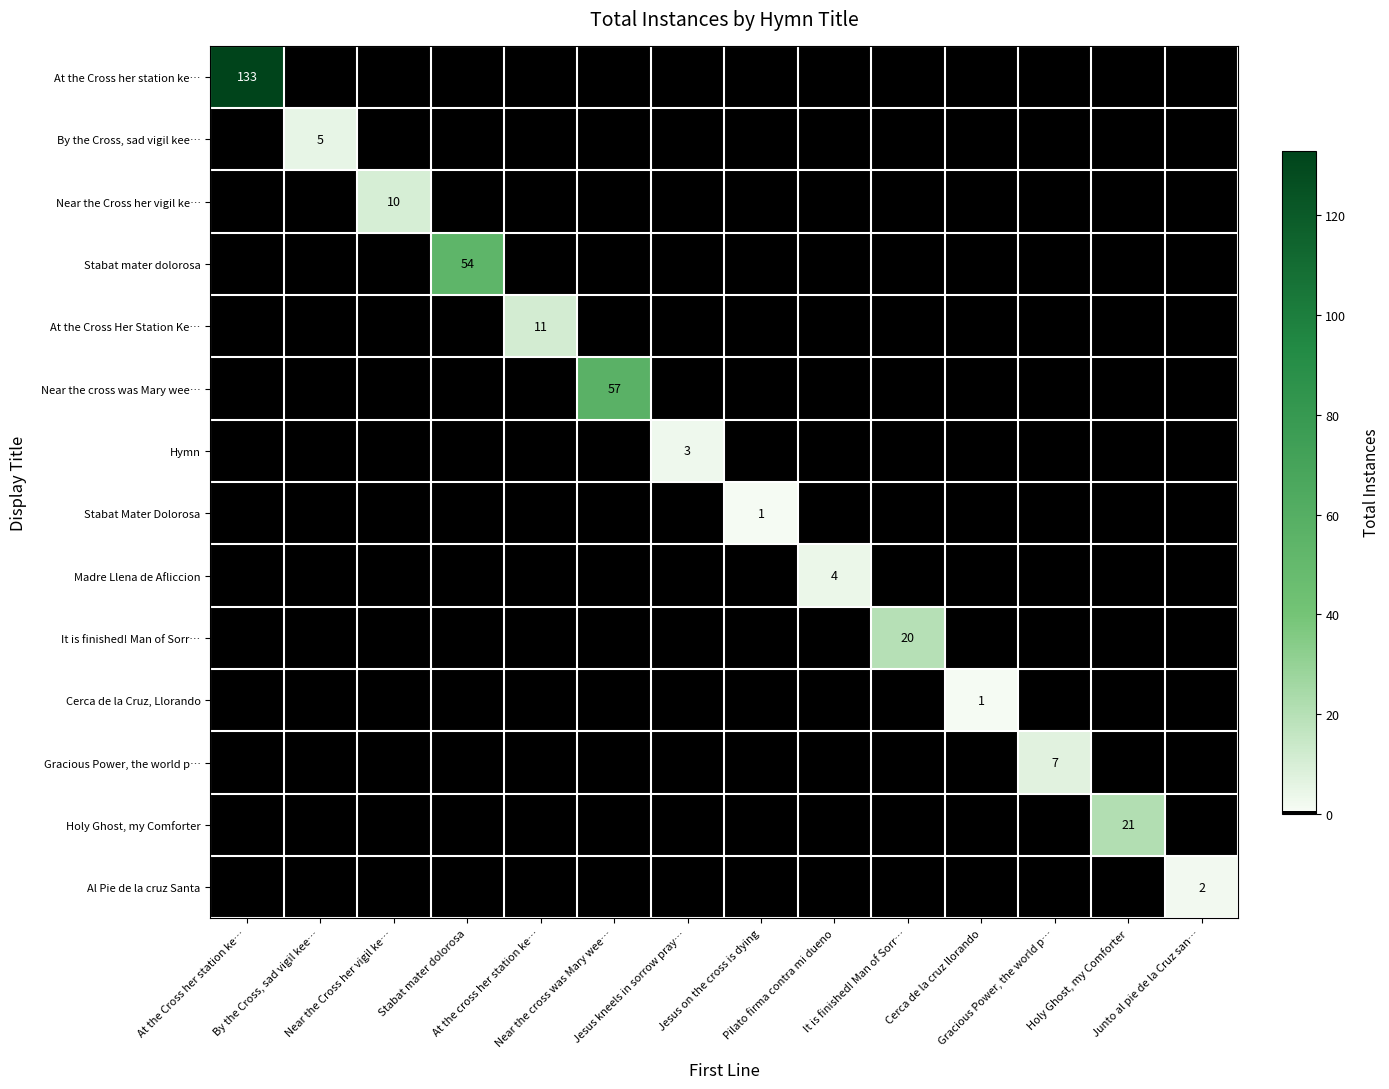

How many data points in Hymn are above 0?

1